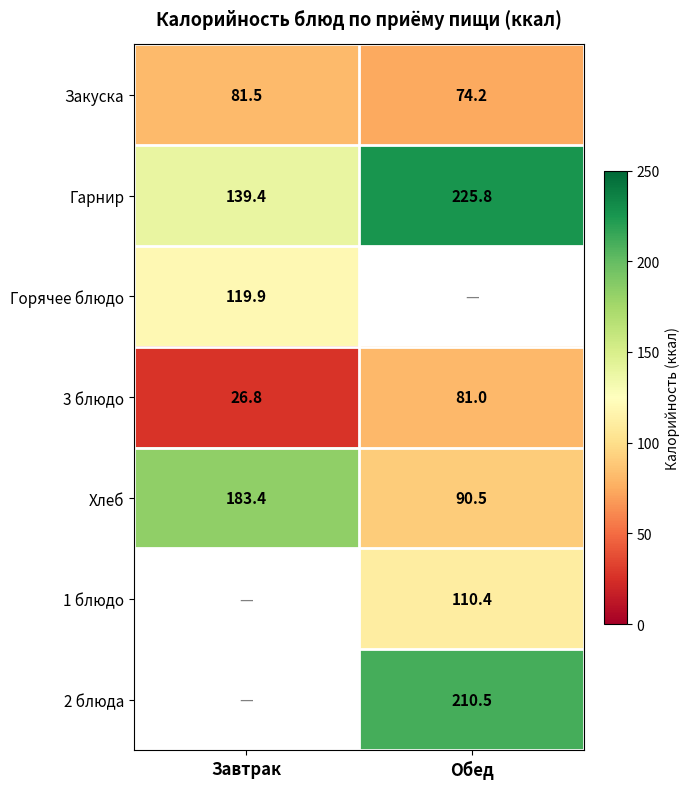

The value of 2 блюда at Обед is 210.5. True or false?

True